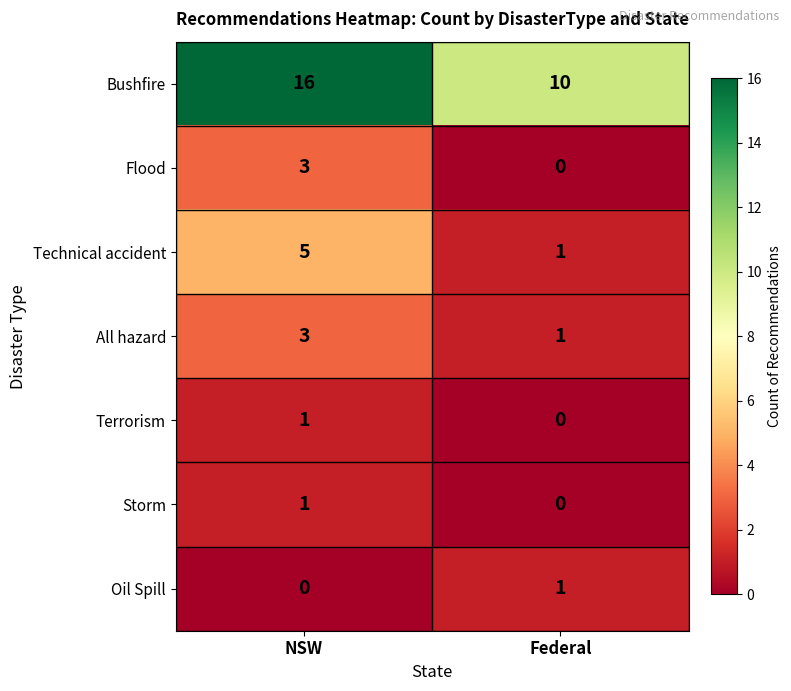

How many distinct data groups are displayed?

7